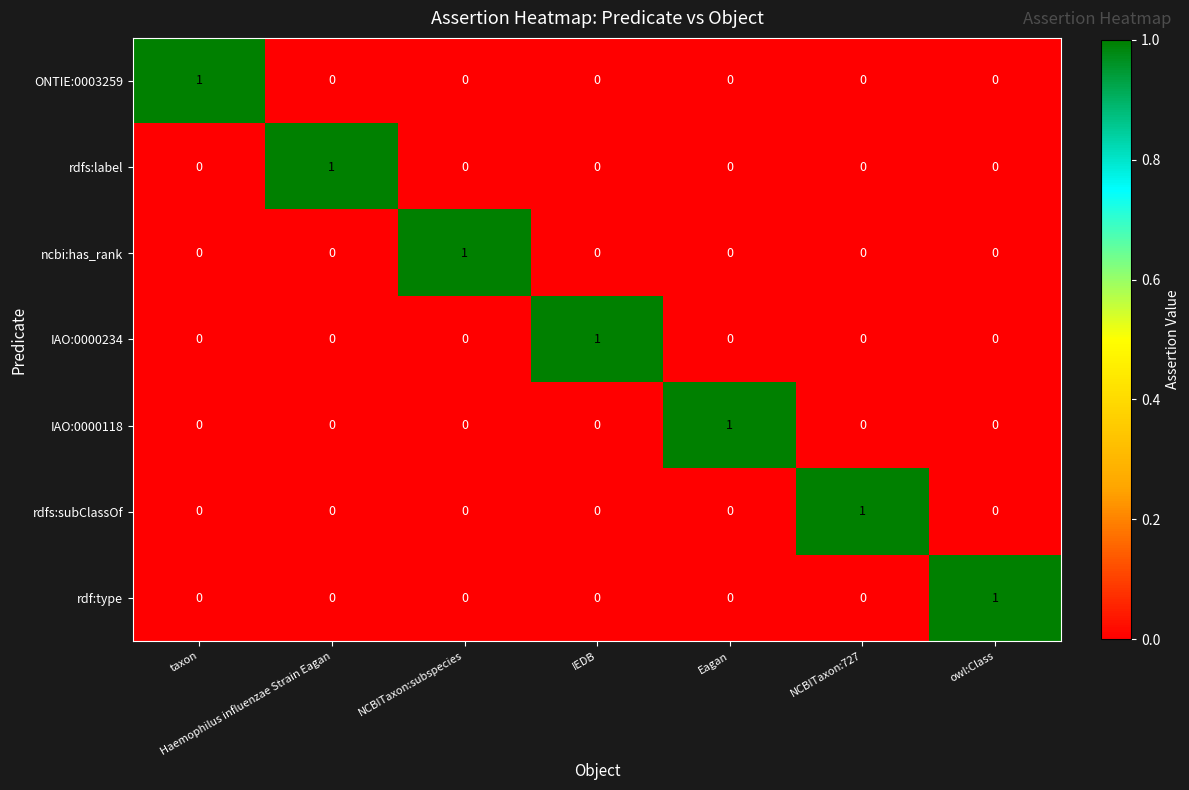

Count the rdfs:label values in the range 0 to 1.

7